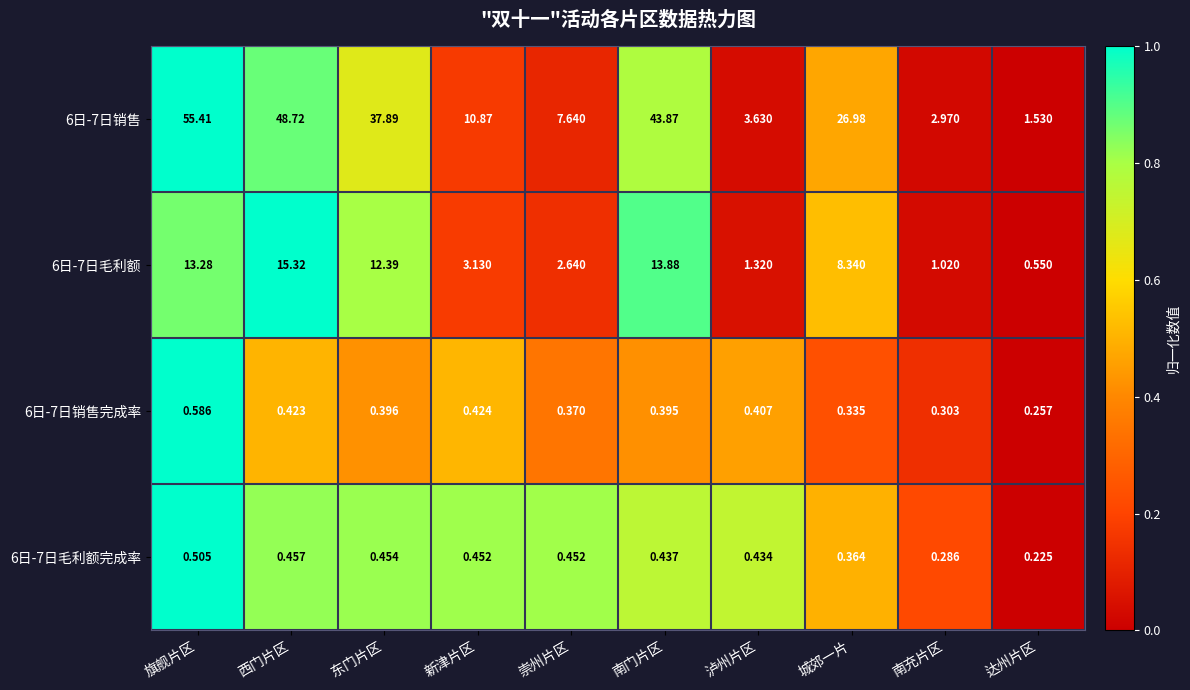

How many data points in 6日-7日毛利额 are less than 8?

5